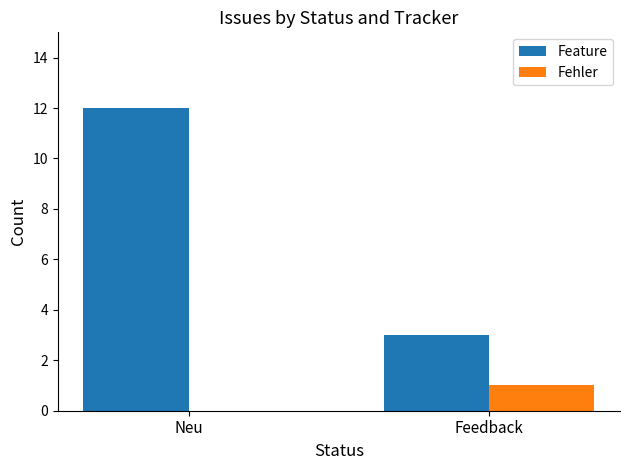

Are the bars horizontal?

No